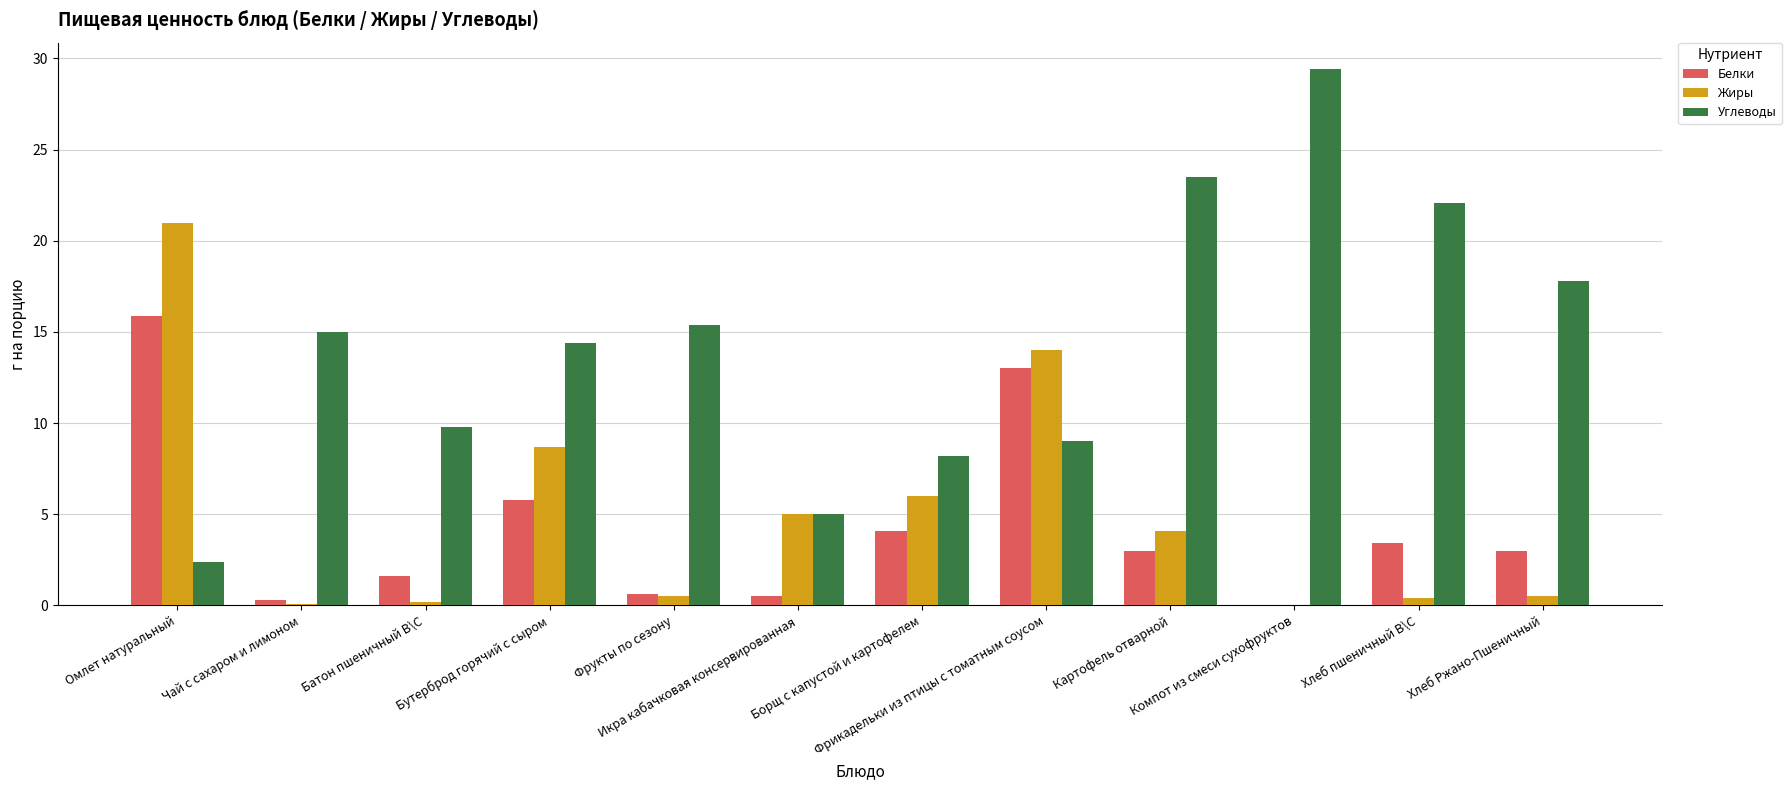

Count the number of categories in the chart.

12